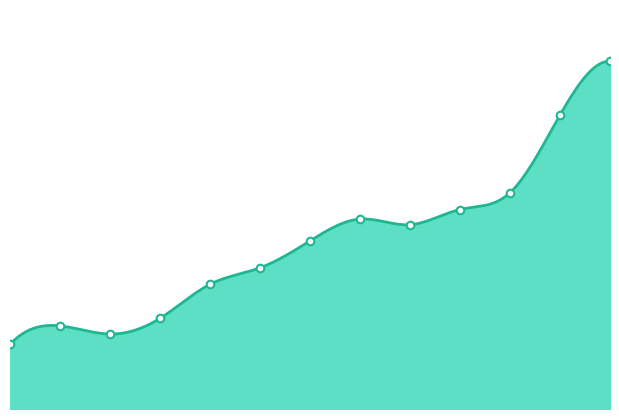

Which has a higher value, 2011 or 2015?

2015